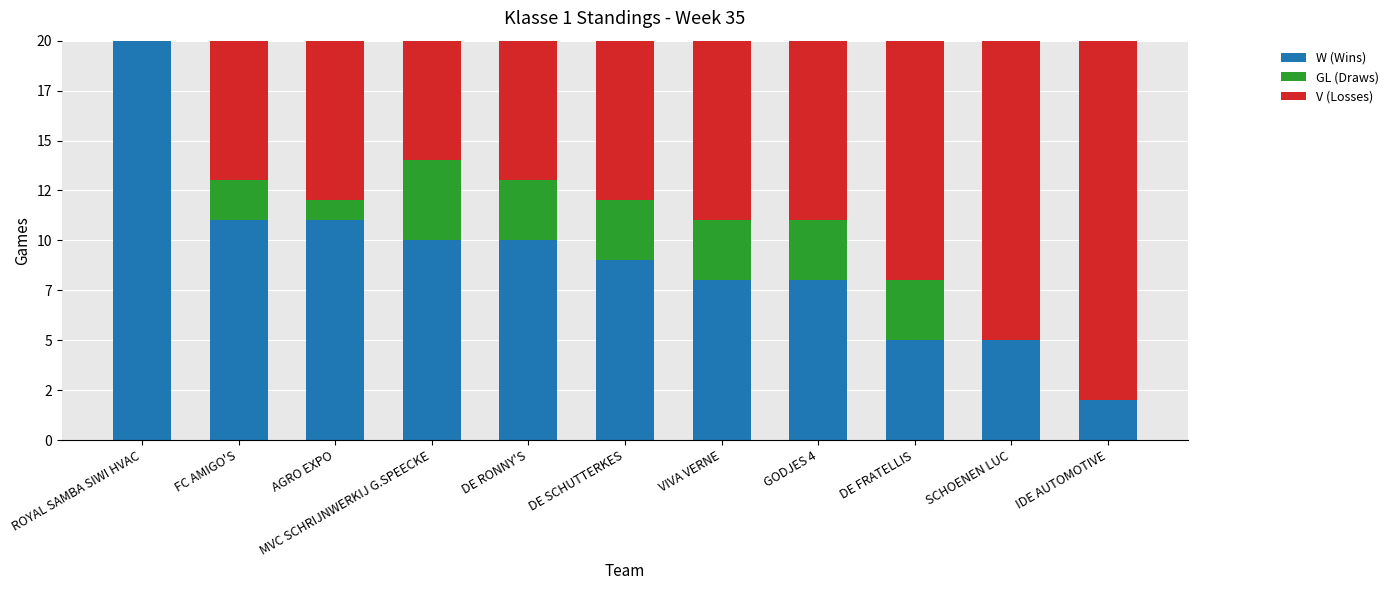

Which category has the lowest value in the W (Wins) series?

IDE AUTOMOTIVE